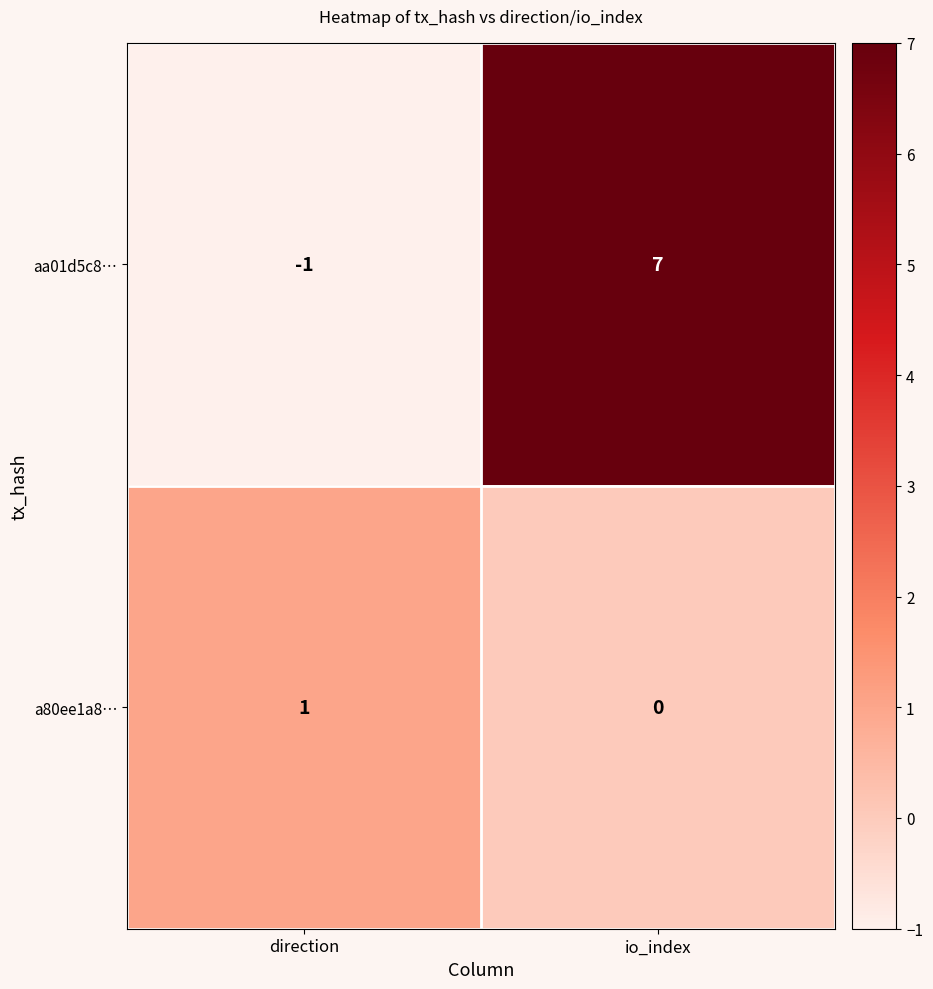

At how many categories does at least one series exceed 0?

2